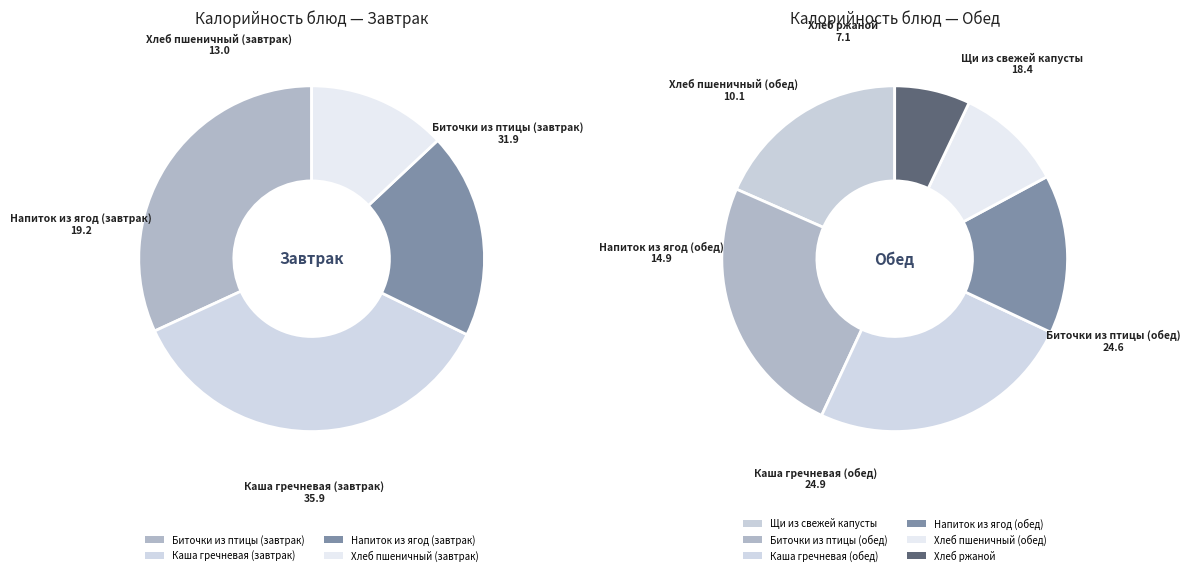

Which category has the biggest portion of the pie?

Каша гречневая (завтрак)